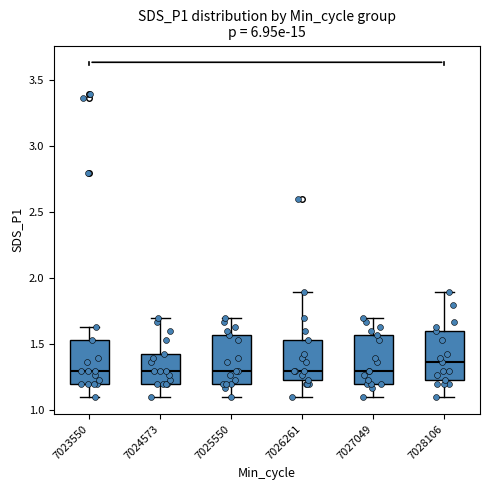

Reading left to right, read every box against the y-axis: the position of its median line, the range the box covers, and the ends of its whiskers. The values are not printed on the chart, so give them approximately, as read against the axis.

7023550: median 1.30, box 1.20 to 1.55, whiskers 1.10 to 1.65
7024573: median 1.30, box 1.20 to 1.45, whiskers 1.10 to 1.70
7025550: median 1.30, box 1.20 to 1.55, whiskers 1.10 to 1.70
7026261: median 1.30, box 1.25 to 1.55, whiskers 1.10 to 1.90
7027049: median 1.30, box 1.20 to 1.55, whiskers 1.10 to 1.70
7028106: median 1.35, box 1.25 to 1.60, whiskers 1.10 to 1.90